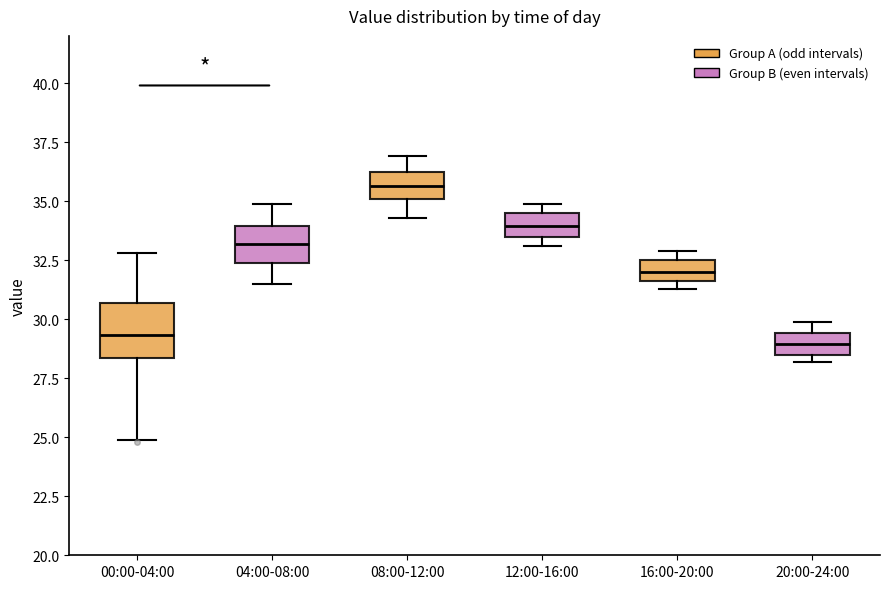

Reading left to right, transcribe this box plot: for each box, give where its median line is, the range the box spans, and where its two whiskers end, as read against the y-axis. The values are not printed on the chart, so give them approximately, as read against the axis.

00:00-04:00: median 29.5, box 28.5 to 30.5, whiskers 25.0 to 33.0
04:00-08:00: median 33.0, box 32.5 to 34.0, whiskers 31.5 to 35.0
08:00-12:00: median 35.5, box 35.0 to 36.0, whiskers 34.5 to 37.0
12:00-16:00: median 34.0, box 33.5 to 34.5, whiskers 33.0 to 35.0
16:00-20:00: median 32.0, box 31.5 to 32.5, whiskers 31.5 (just below the box's lower edge) to 33.0
20:00-24:00: median 29.0, box 28.5 to 29.5, whiskers 28.0 to 30.0